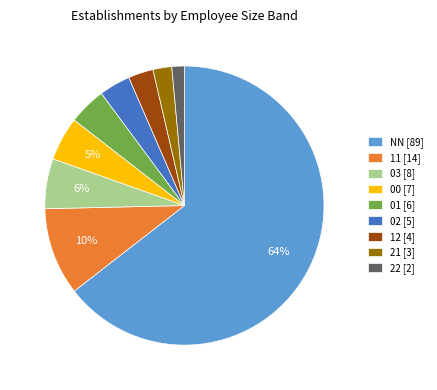

Which slice is the smallest?

22